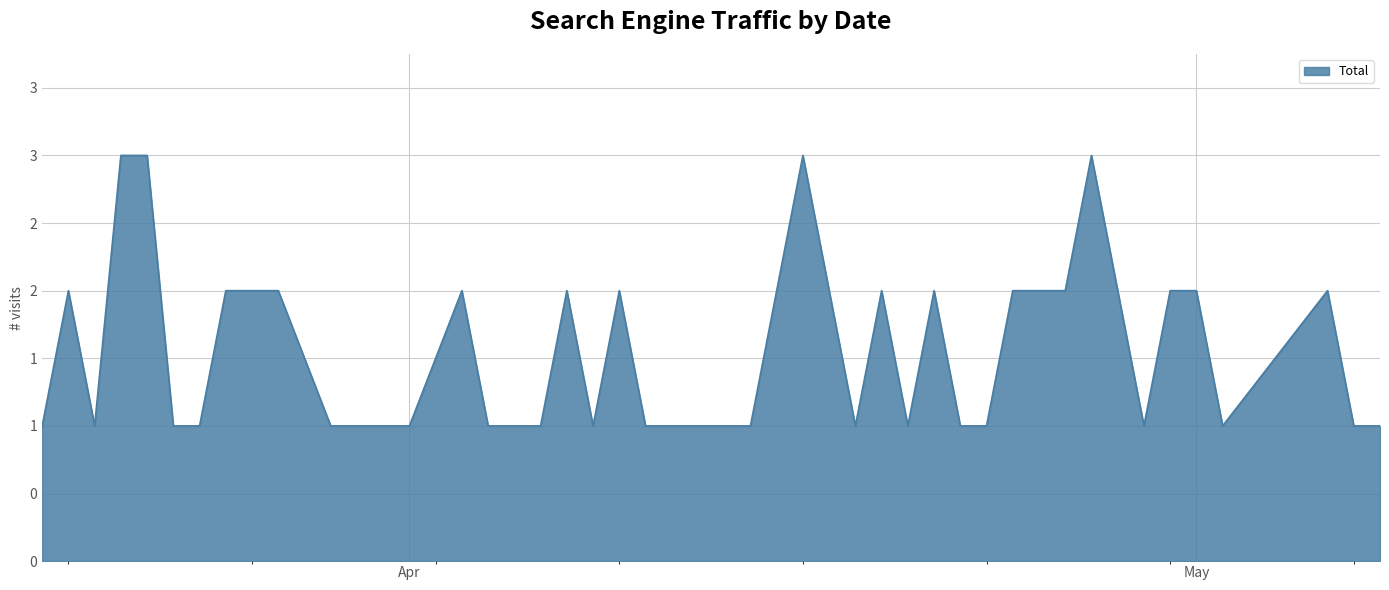

Which label corresponds to the smallest value in the chart?

2024-03-18